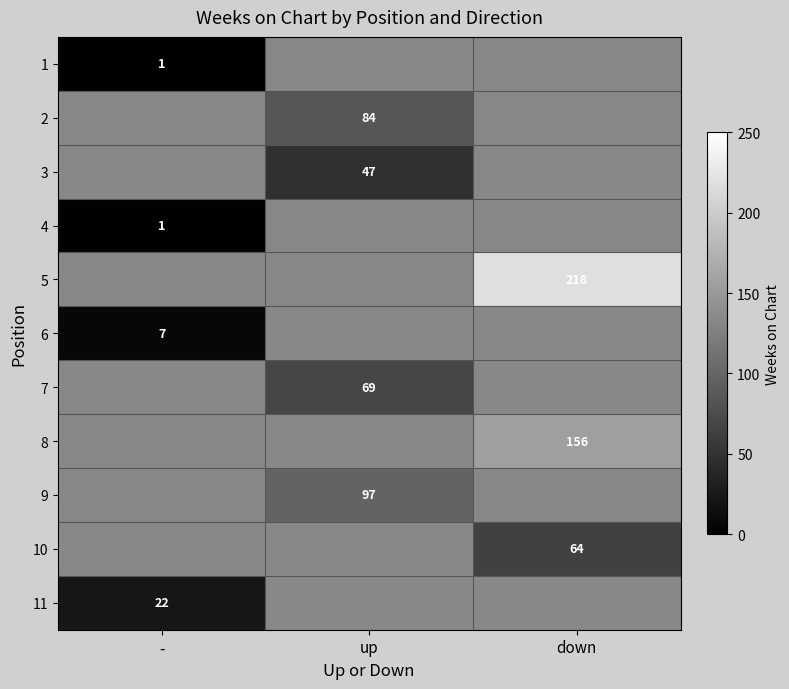

Is it true that 10 equals 14 at down?

False